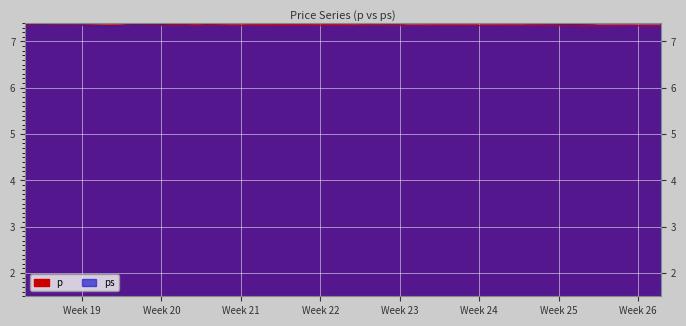

What is the difference between the ps values at 1996-05-07 and 1996-05-24?

0.1